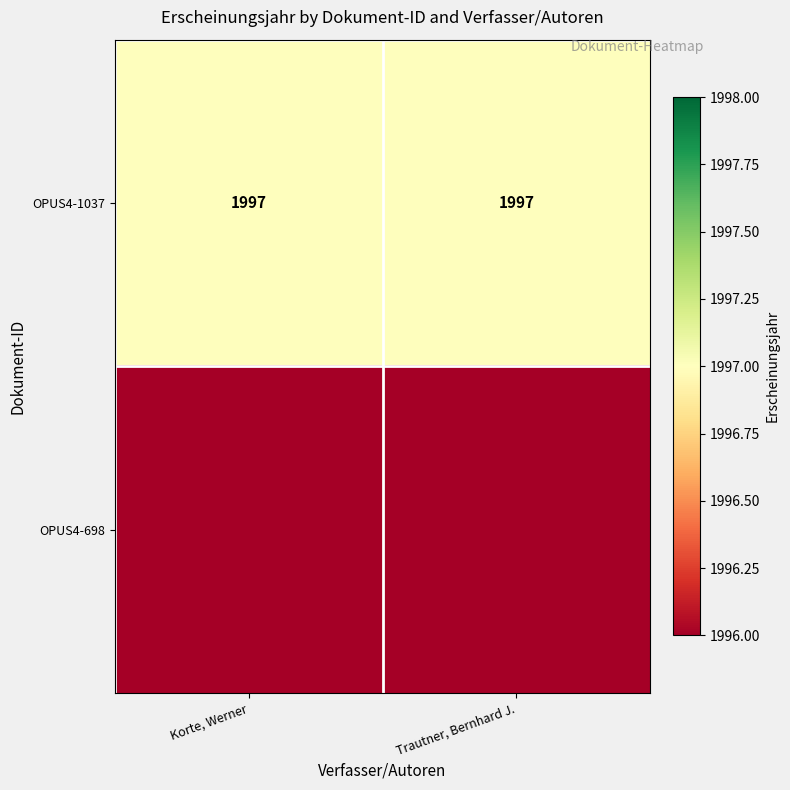

What is the lowest value of the OPUS4-1037 series?

1997